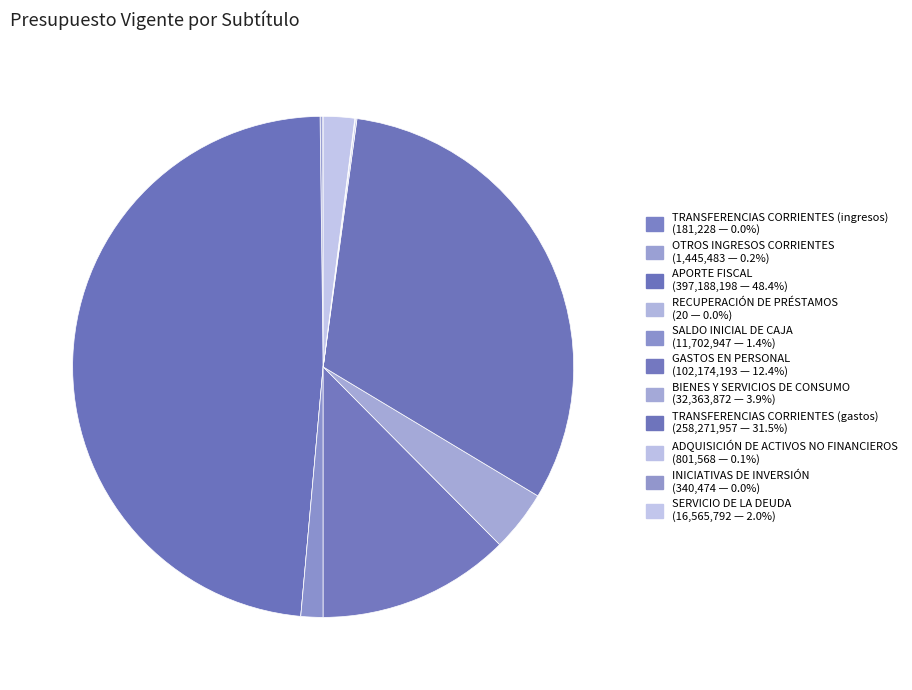

How many segments does this pie chart have?

11